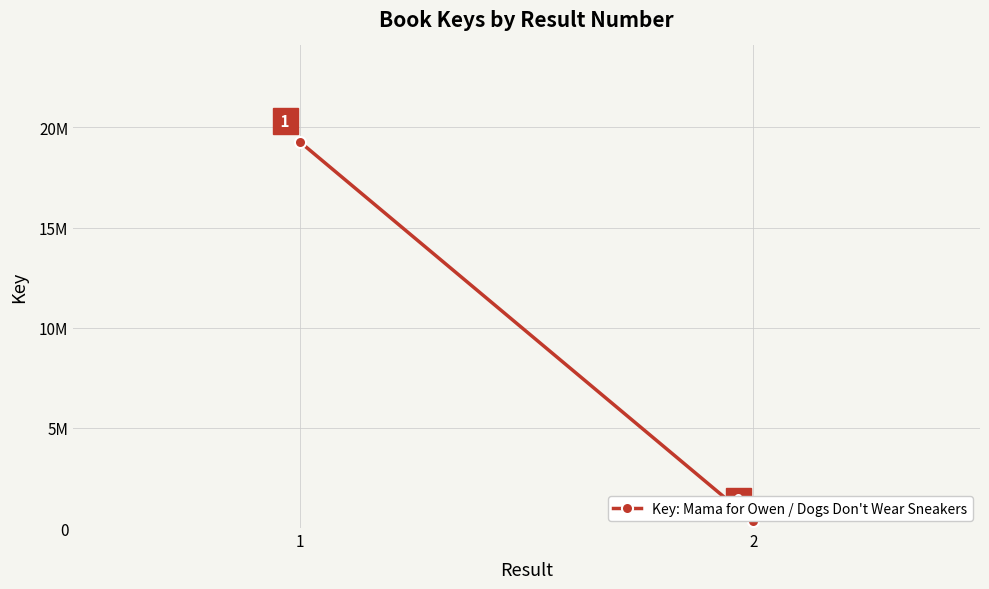

At which category does the chart reach its peak across all series?

1